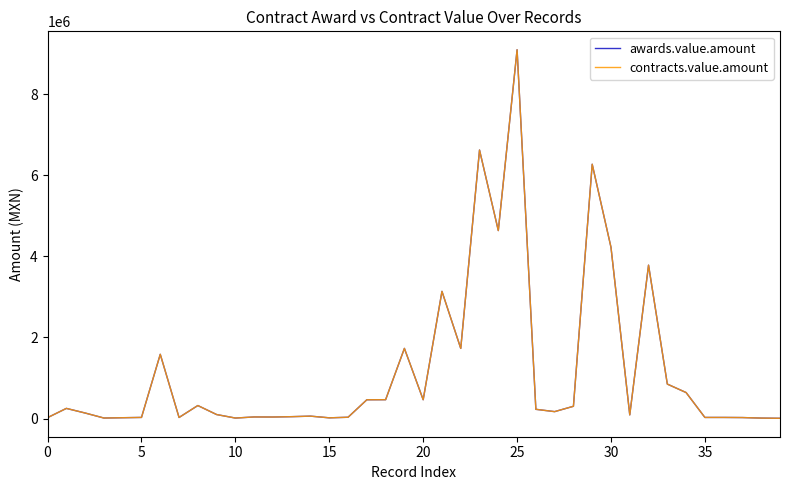

What is the sum of all awards.value.amount values?

47753380.9